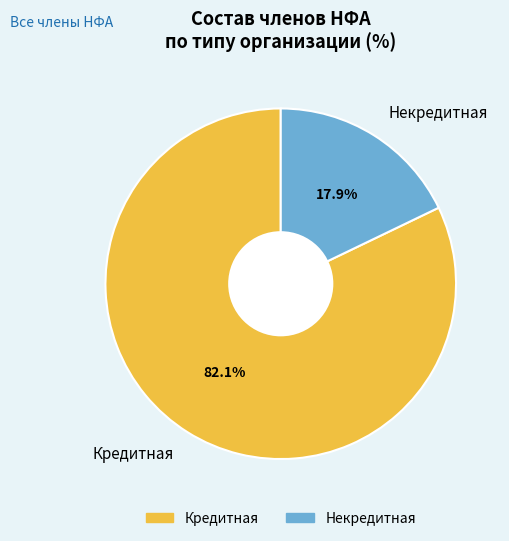

Is it true that Кредитная is 71% of the pie?

False